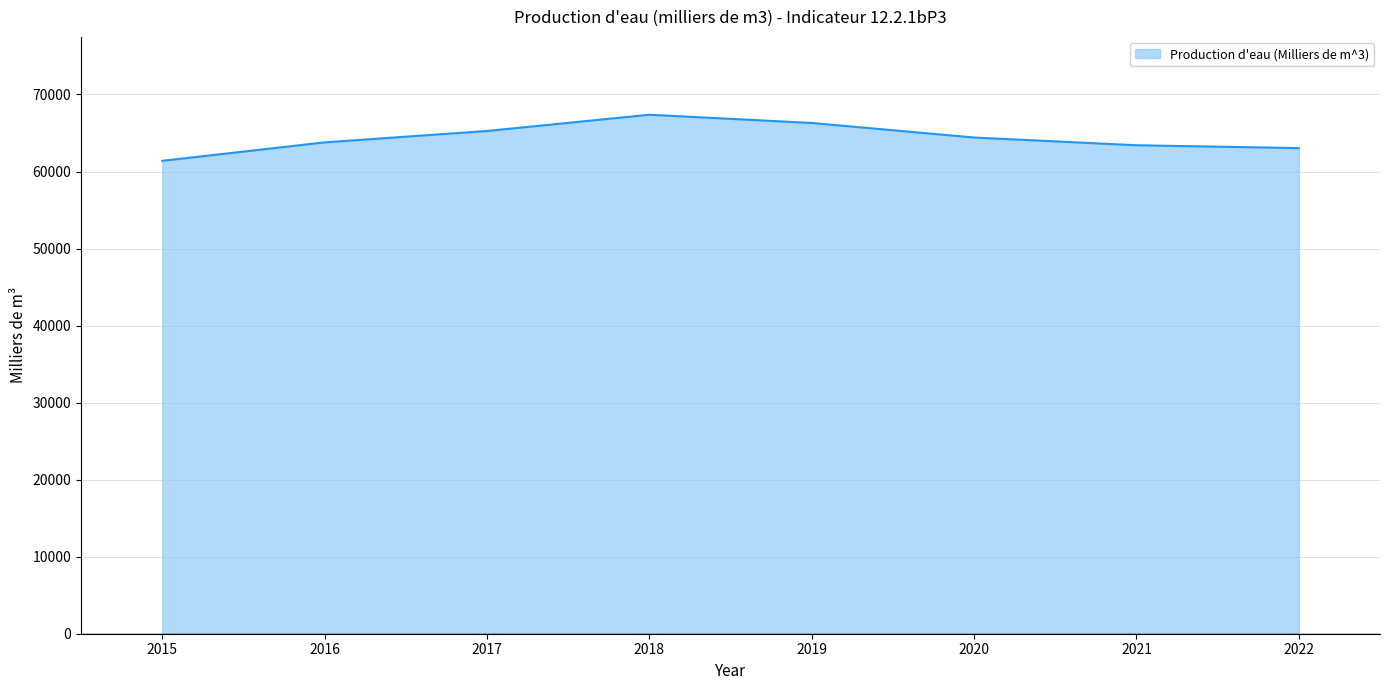

List the labels in order of value, smallest first.

2015, 2022, 2021, 2016, 2020, 2017, 2019, 2018